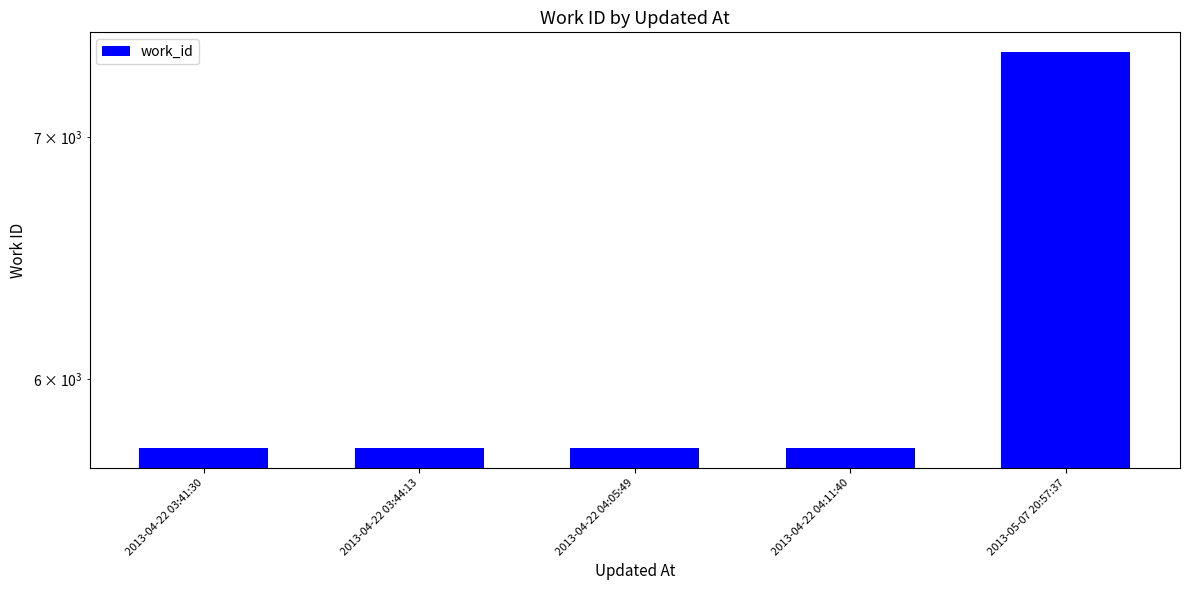

Which has a higher value, 2013-05-07 20:57:37 or 2013-04-22 03:41:30?

2013-05-07 20:57:37